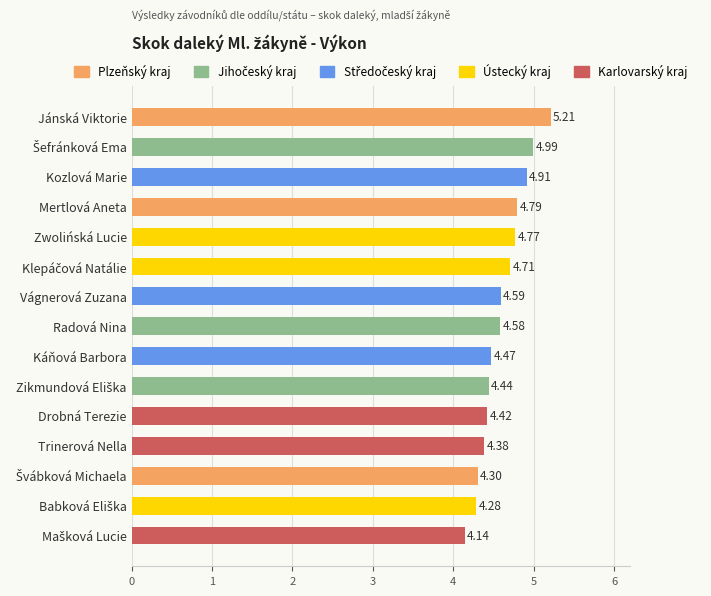

What is the label of the 13th bar from the bottom?

Kozlová Marie